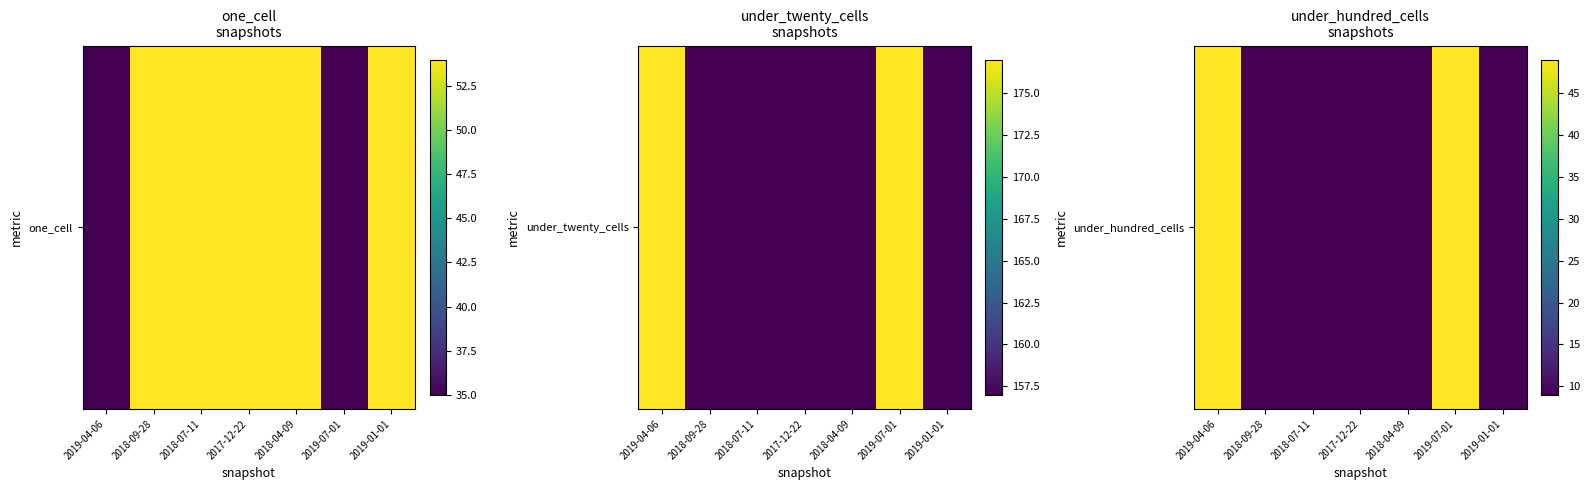

Rank the categories by value from highest to lowest.

2019-04-06, 2019-07-01, 2018-09-28, 2018-07-11, 2017-12-22, 2018-04-09, 2019-01-01